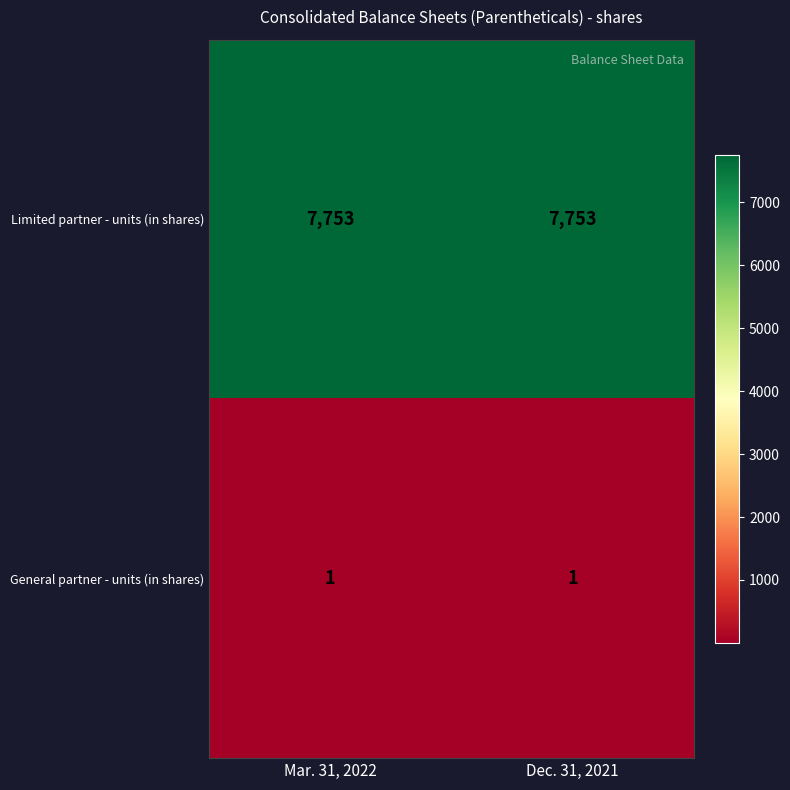

The value of General partner - units (in shares) at Mar. 31, 2022 is 2. True or false?

False